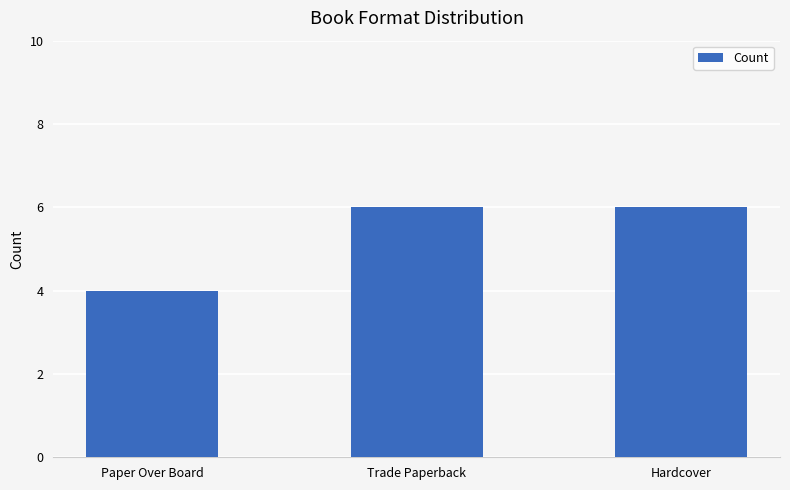

Reading right to left, extract all data points from this chart.

Hardcover=6	Trade Paperback=6	Paper Over Board=4